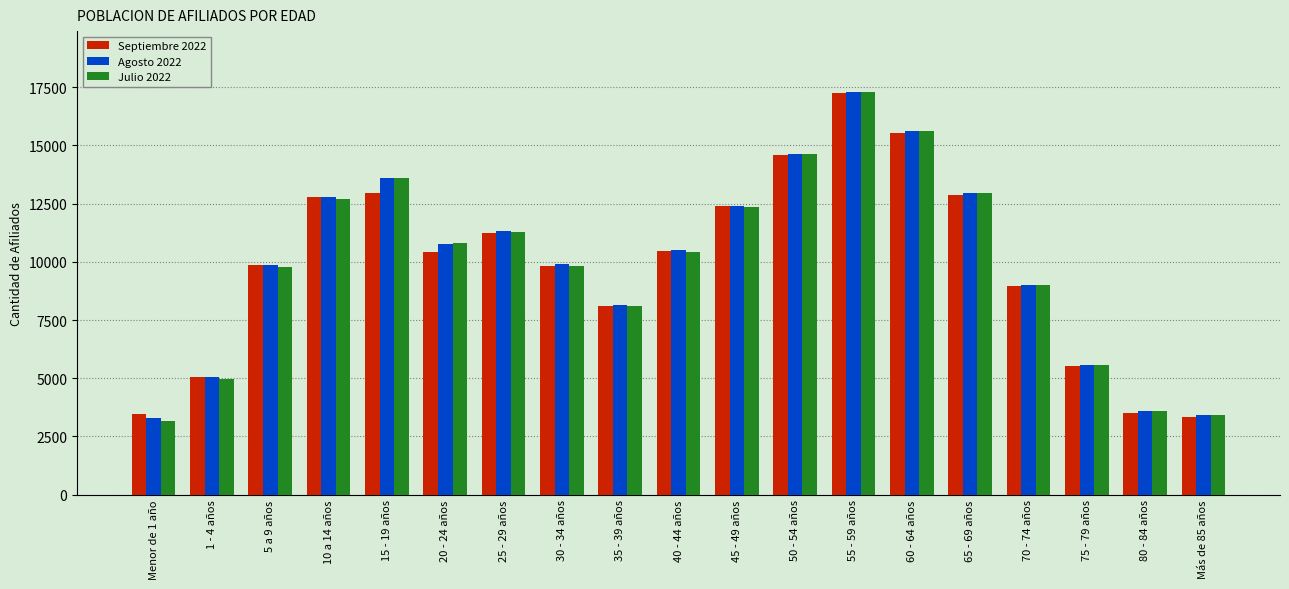

Which series changed the most between 10 a 14 años and 25 - 29 años?

Septiembre 2022